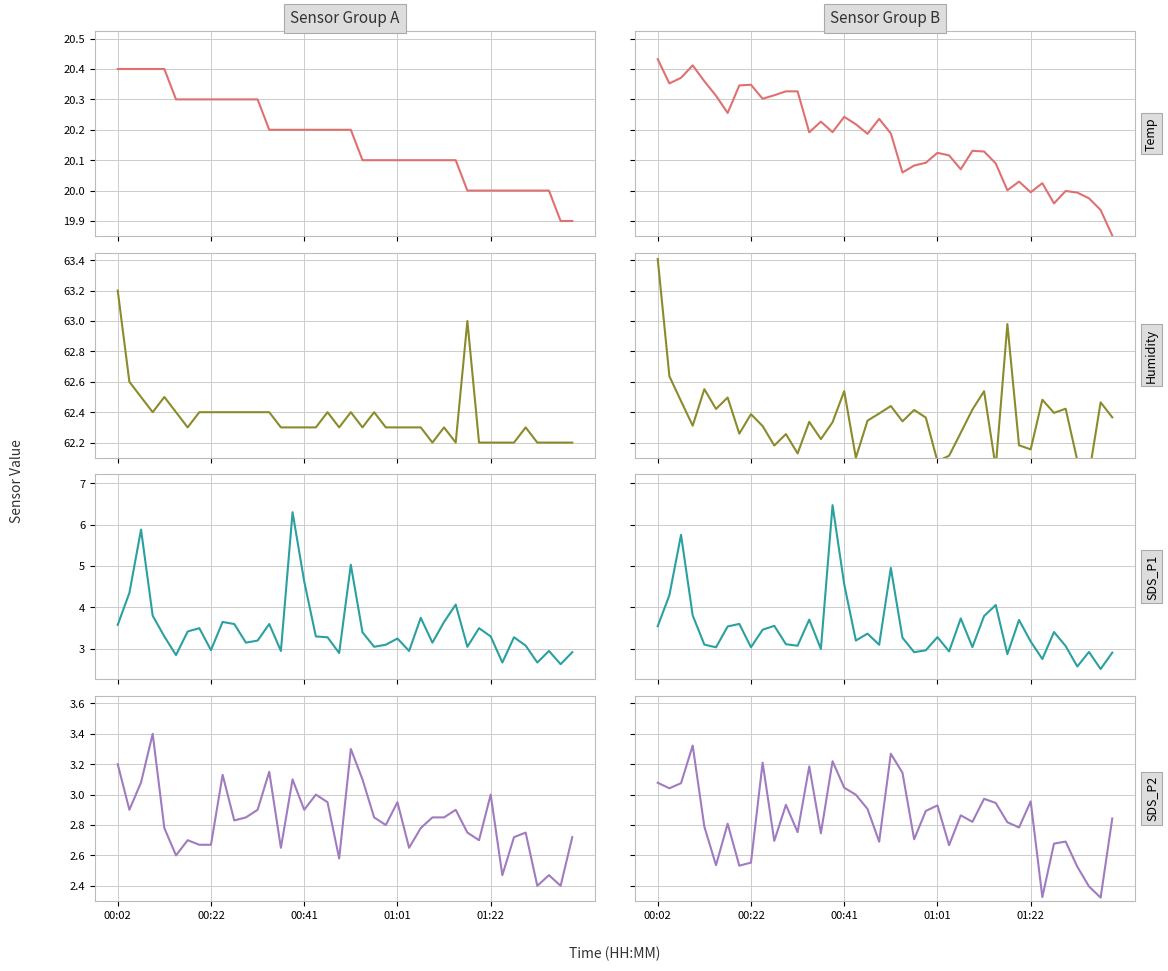

Count the number of data series in this chart.

4